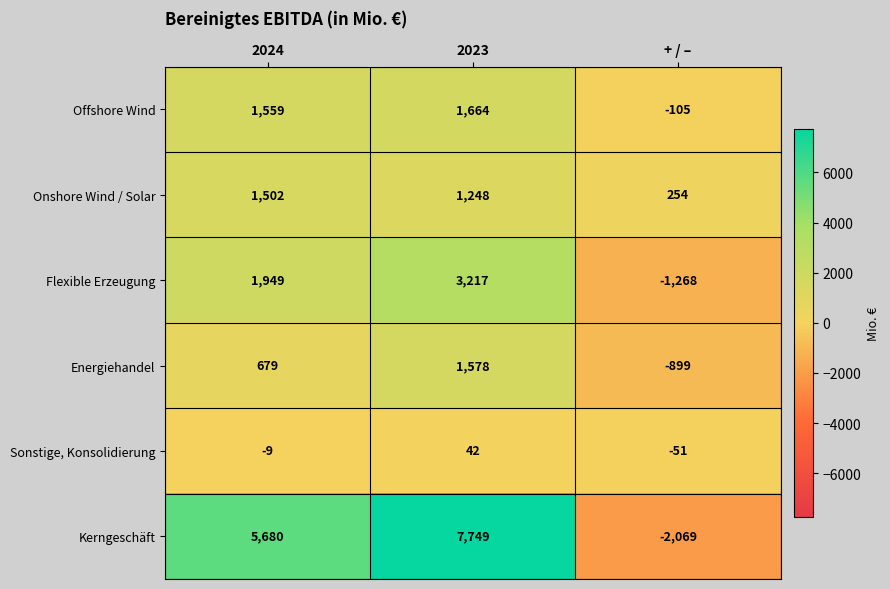

What is the difference between the Sonstige, Konsolidierung values at + / – and 2023?

93